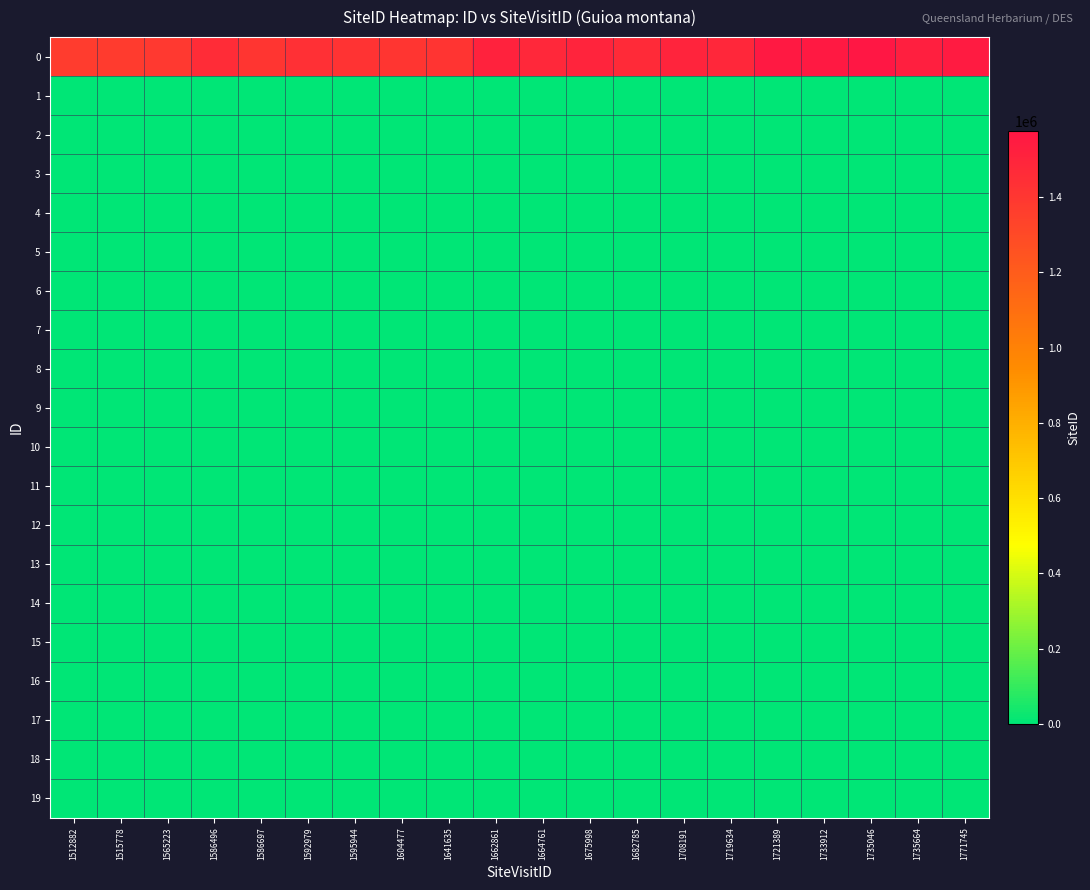

What is the difference between the highest and lowest values at 1595944?

1418744